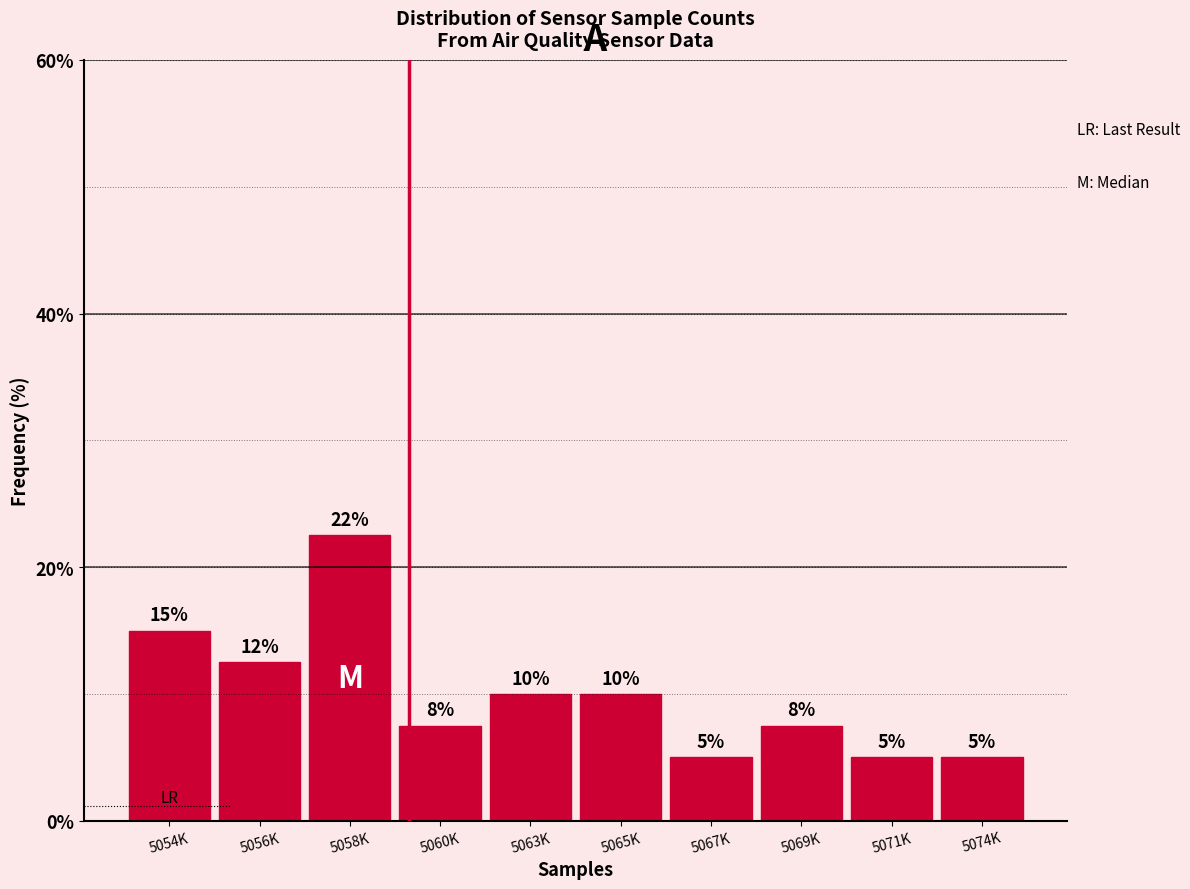

What is the sum of all values?

100.0